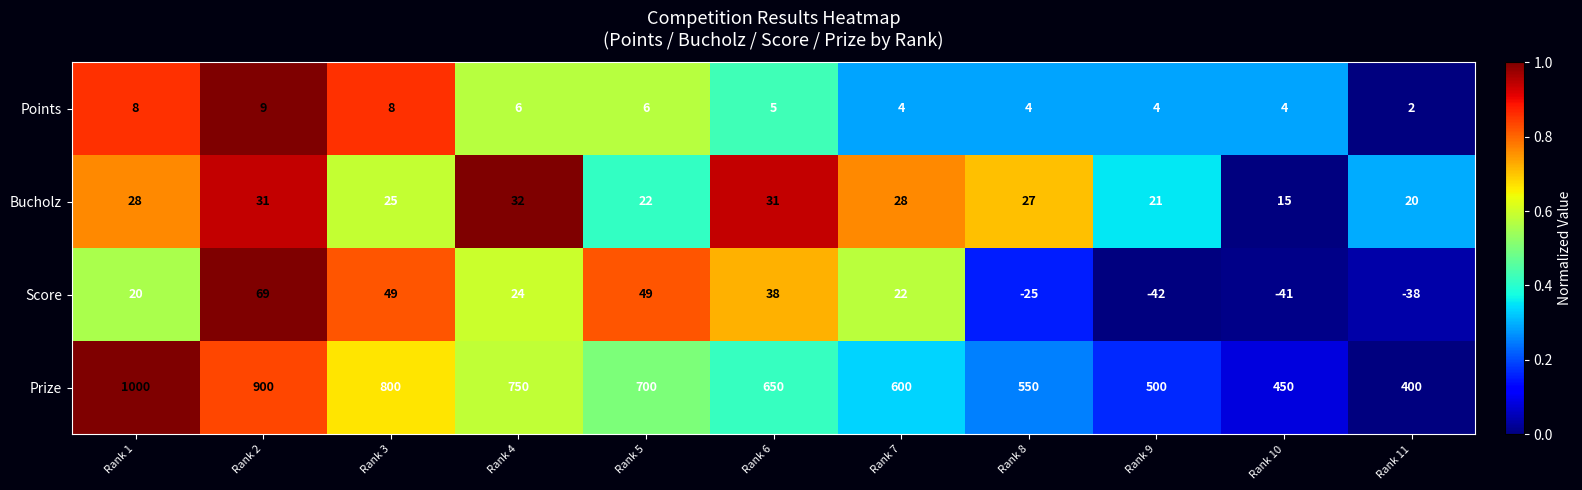

Which series has the widest spread of values?

Prize